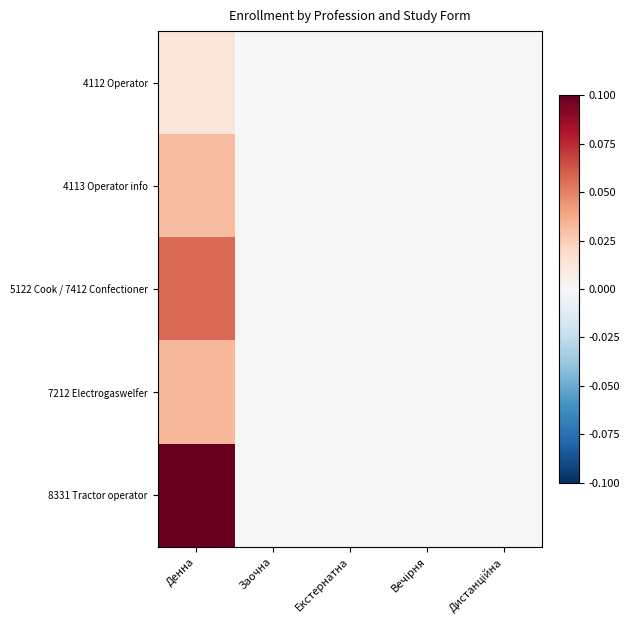

Which category has the highest value across all series?

Денна